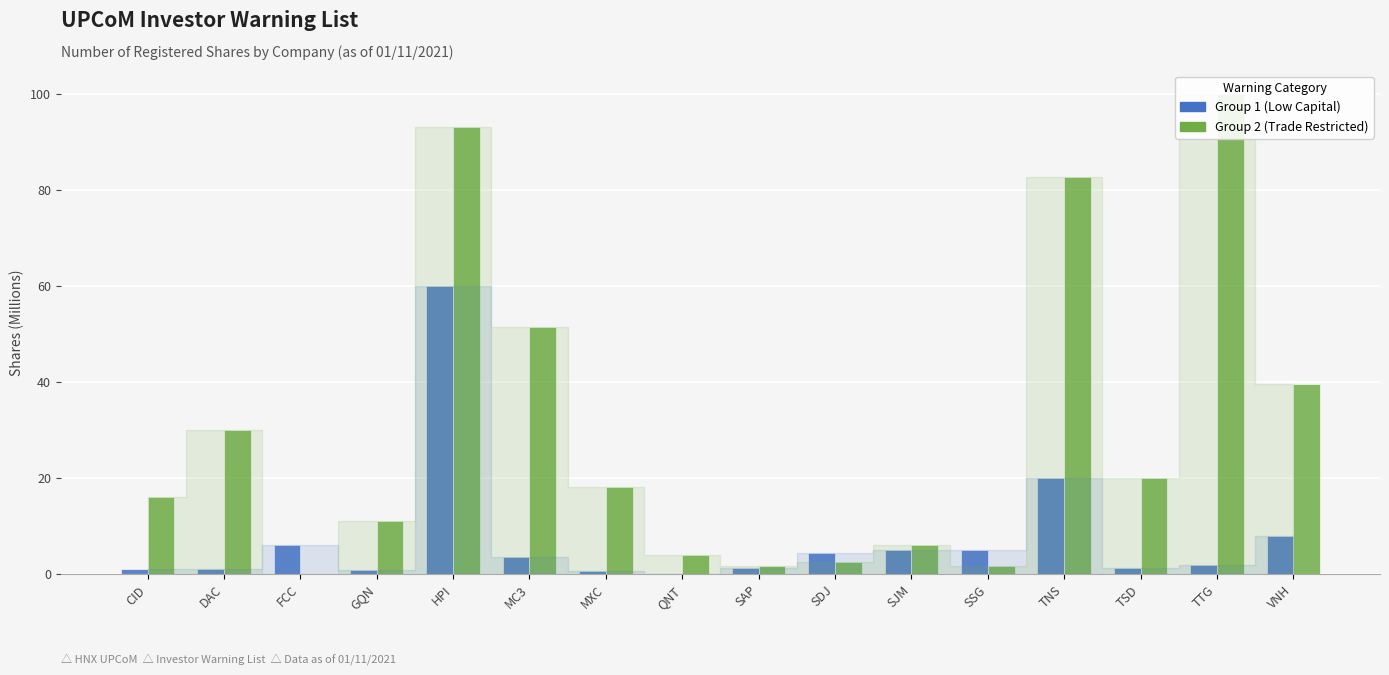

What position from the right is TSD?

3